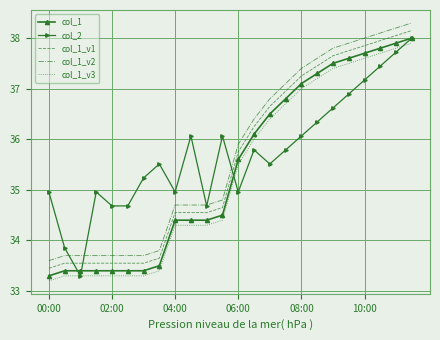

True or false: col_1 and col_1_v1 cross at least once.

False